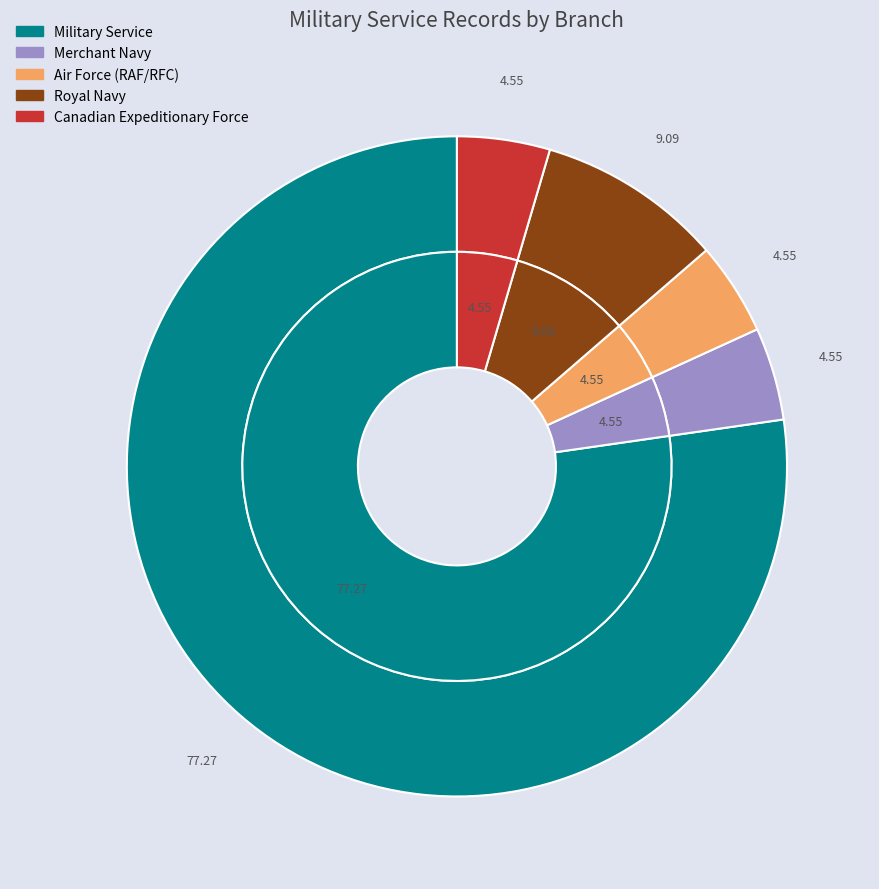

Which category has the smallest portion of the pie?

Merchant Navy